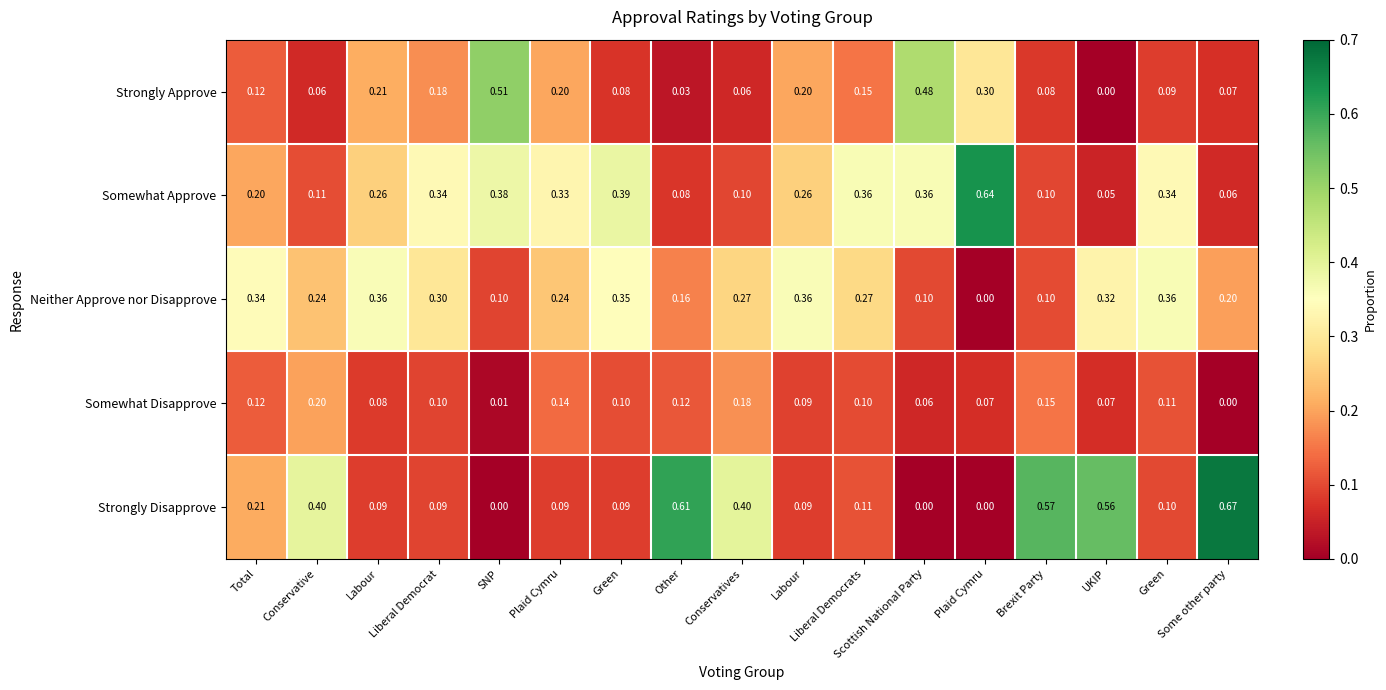

How many data points in Strongly Approve are above 0?

16